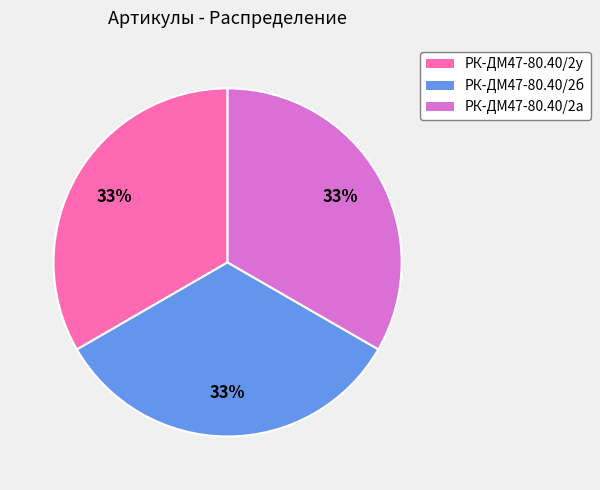

To the nearest percent, what portion does РК-ДМ47-80.40/2а represent?

33%